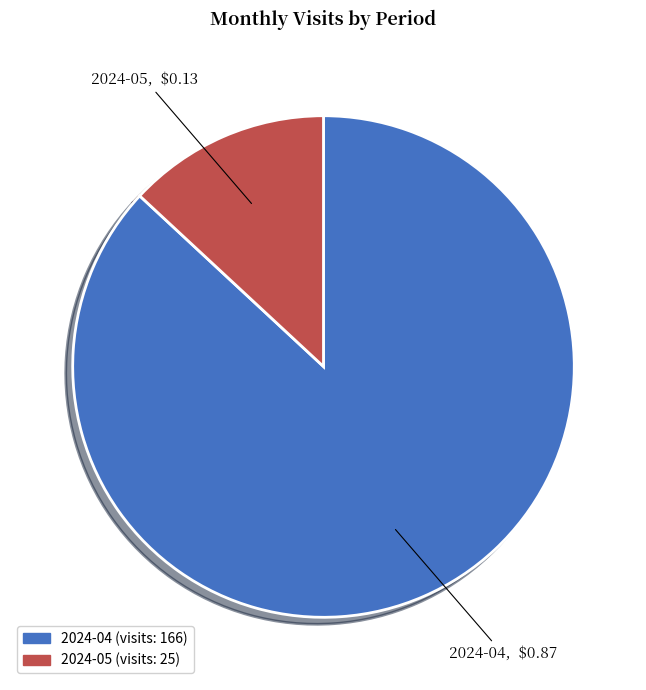

Approximately how many times larger is the value at 2024-04 compared to 2024-05?

6.6